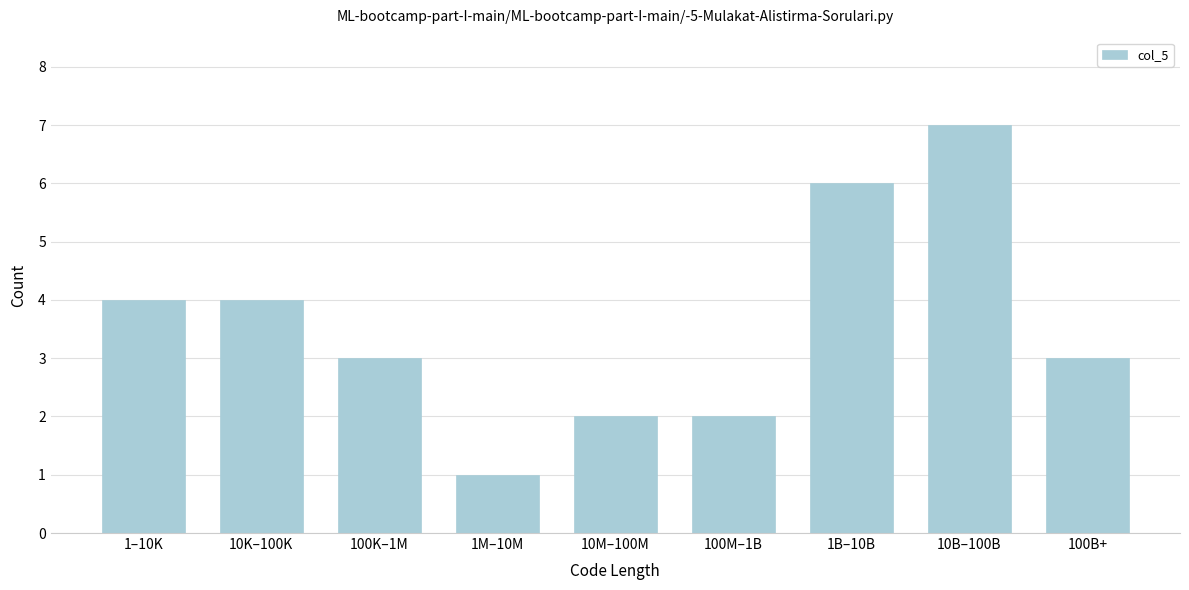

Reading left to right, what are all the values shown in this chart?

4	4	3	1	2	2	6	7	3